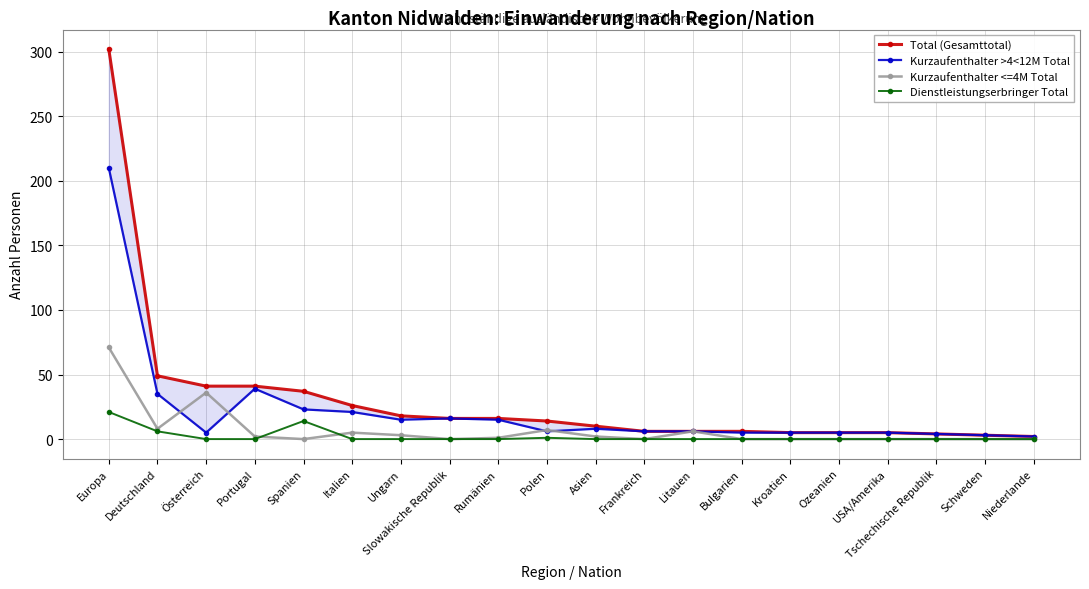

Reading left to right, what are all the values shown in this chart?

Total (Gesamttotal): 302	49	41	41	37	26	18	16	16	14	10	6	6	6	5	5	5	4	3	2
Kurzaufenthalter >4<12M Total: 210	35	5	39	23	21	15	16	15	6	8	6	6	5	5	5	5	4	3	2
Kurzaufenthalter <=4M Total: 71	8	36	2	0	5	3	0	1	7	2	0	6	0	0	0	0	0	0	0
Dienstleistungserbringer Total: 21	6	0	0	14	0	0	0	0	1	0	0	0	0	0	0	0	0	0	0